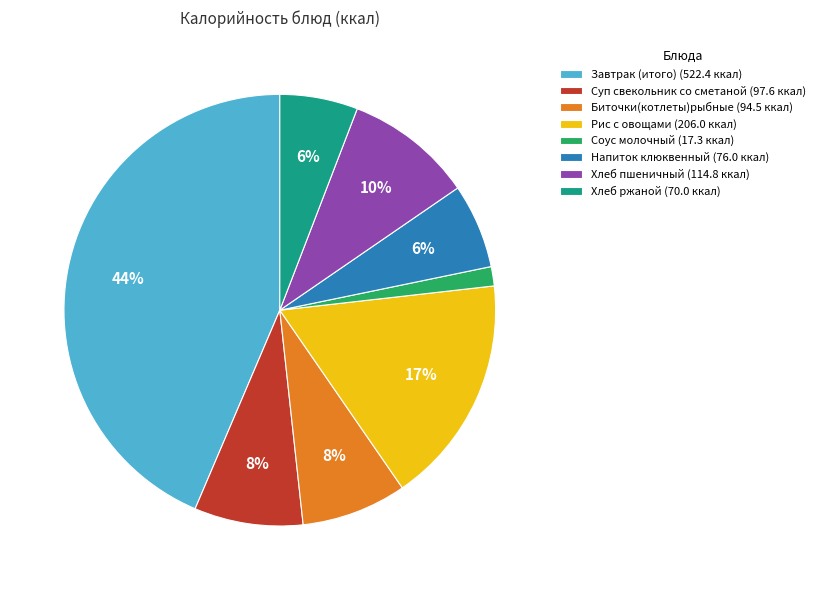

The Напиток клюквенный slice represents 6% of the pie. True or false?

True